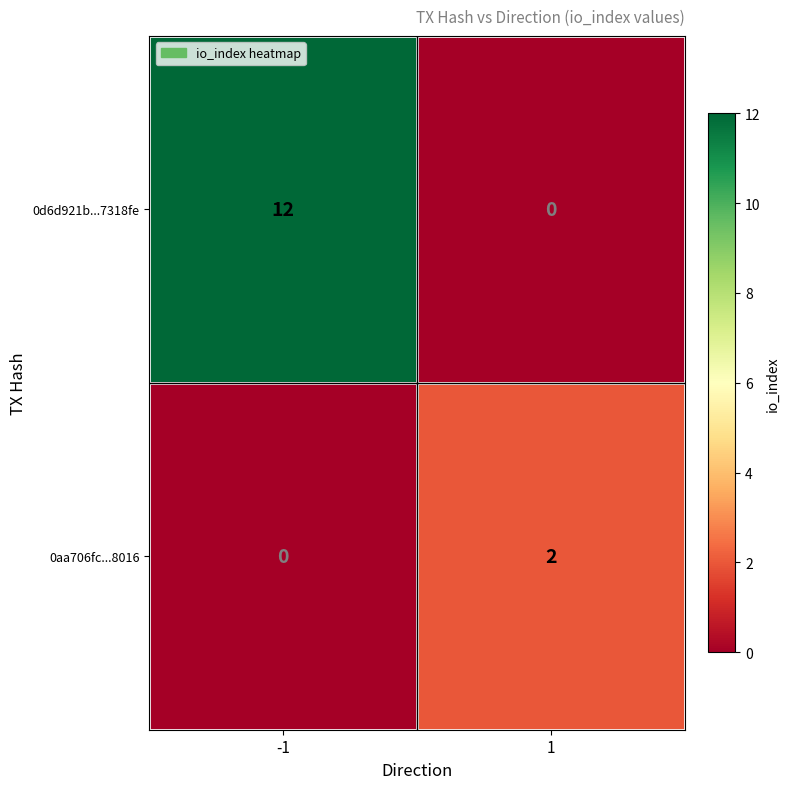

Which series changed the most between -1 and 1?

0d6d921b...7318fe